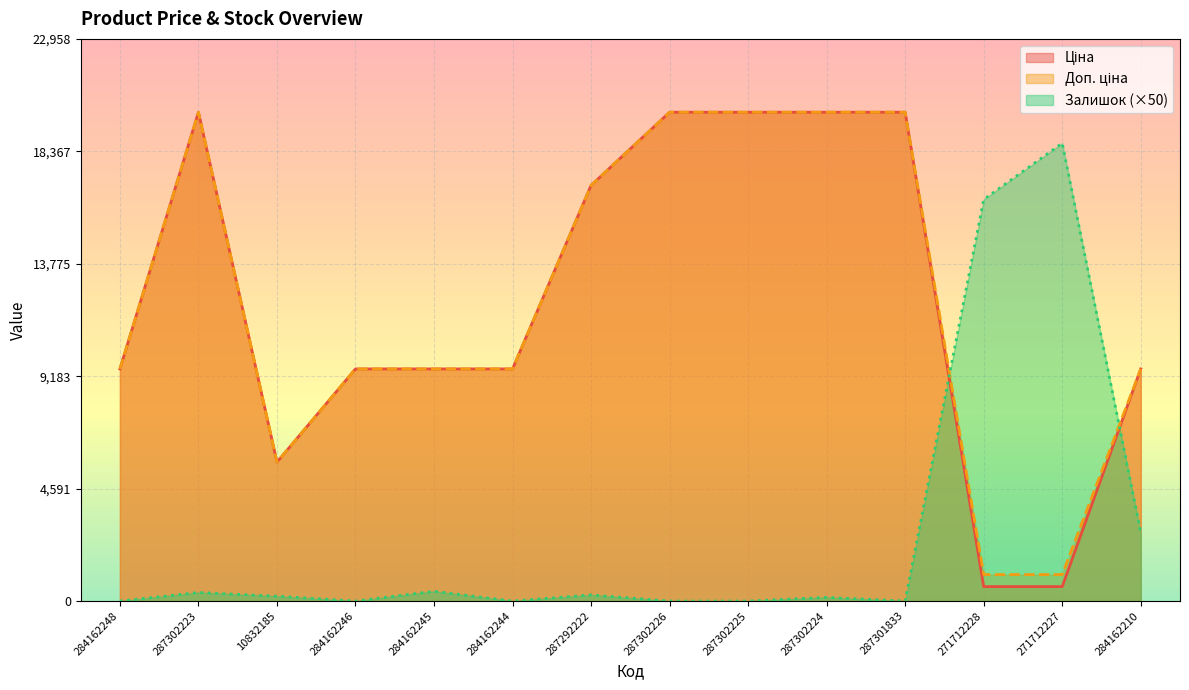

What is the sum of all Залишок values?

39250.0